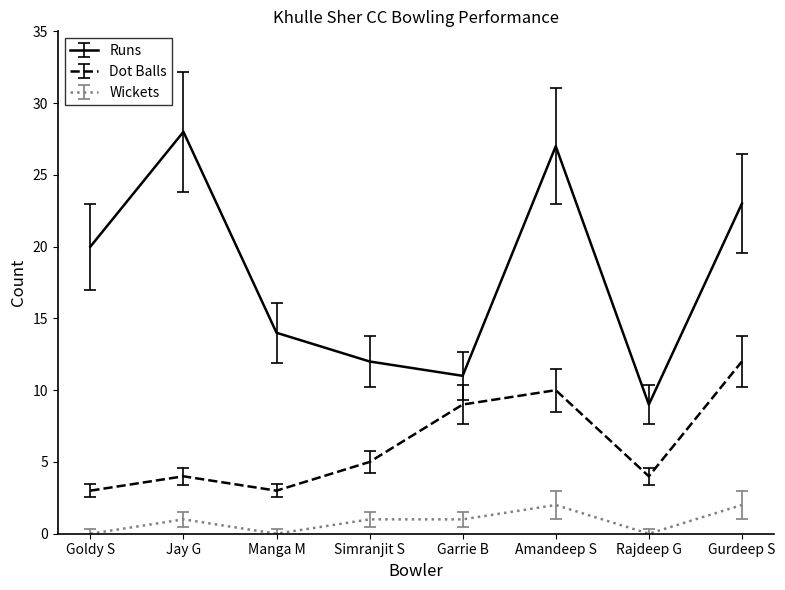

Rank the series by their maximum value, from lowest to highest.

Wickets, Dot Balls, Runs